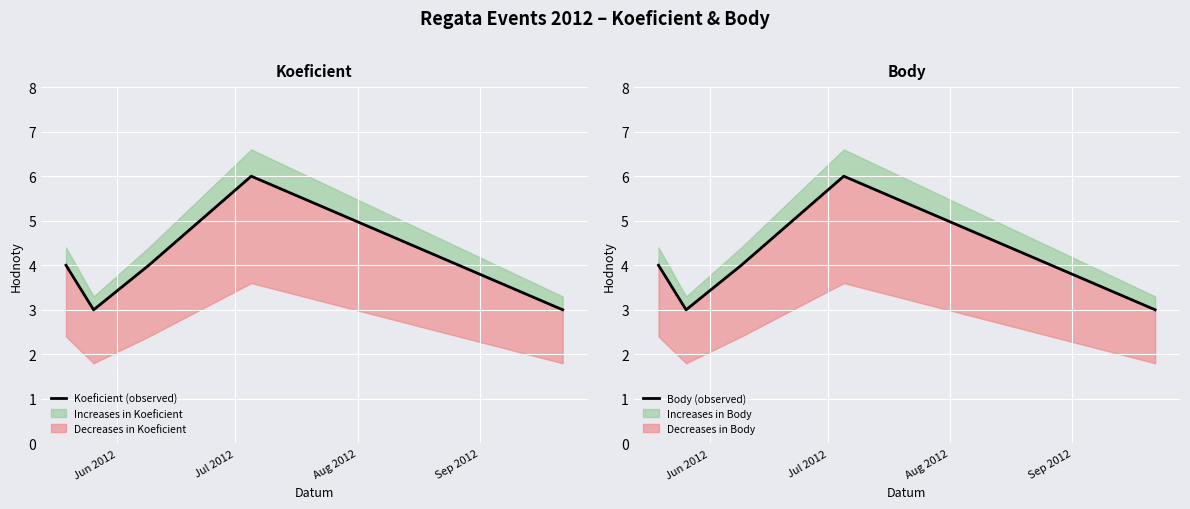

Which series has the largest total across all categories?

Koeficient (observed)